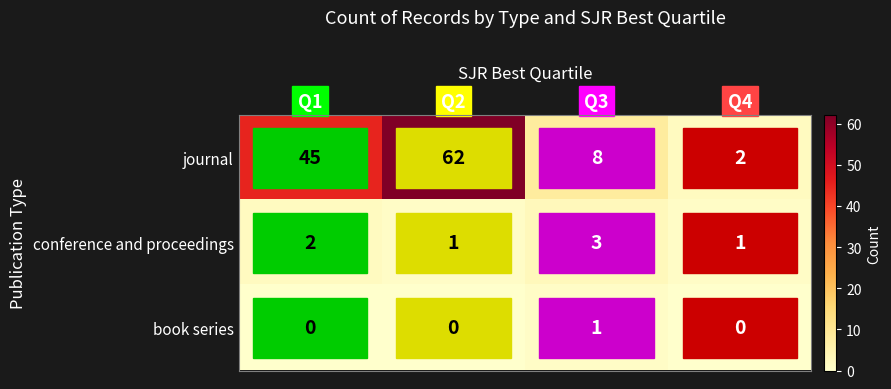

How many conference and proceedings values are between 1 and 3?

4